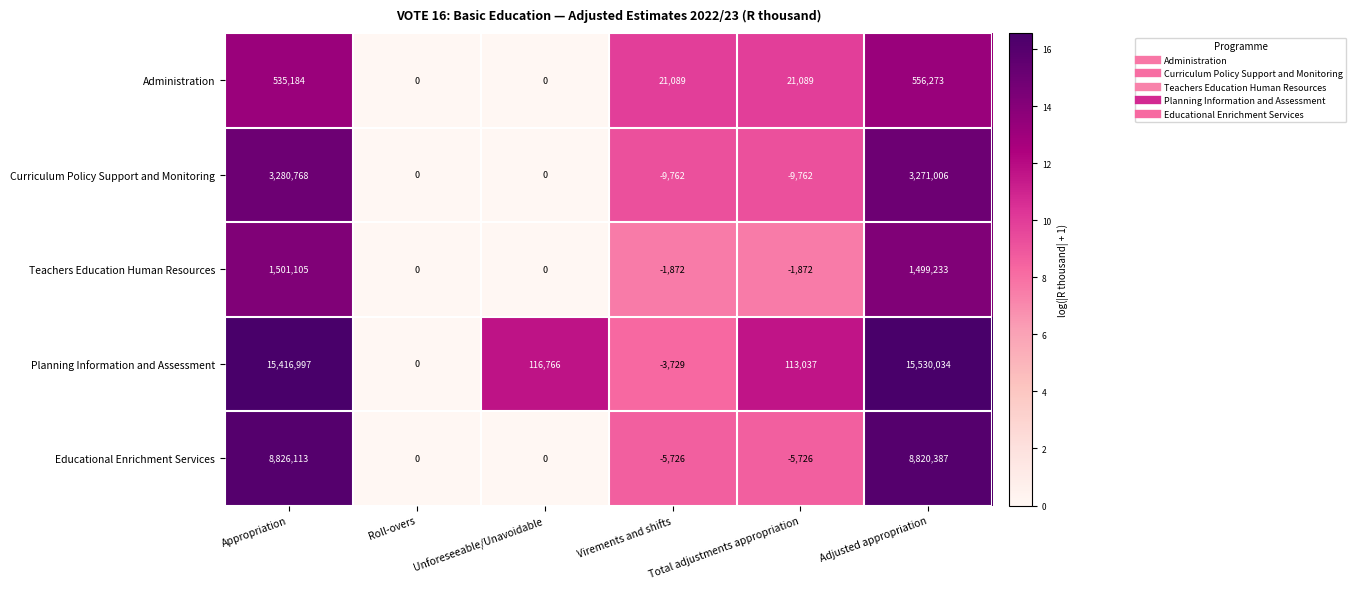

What is the lowest value of the Curriculum Policy Support and Monitoring series?

-9762